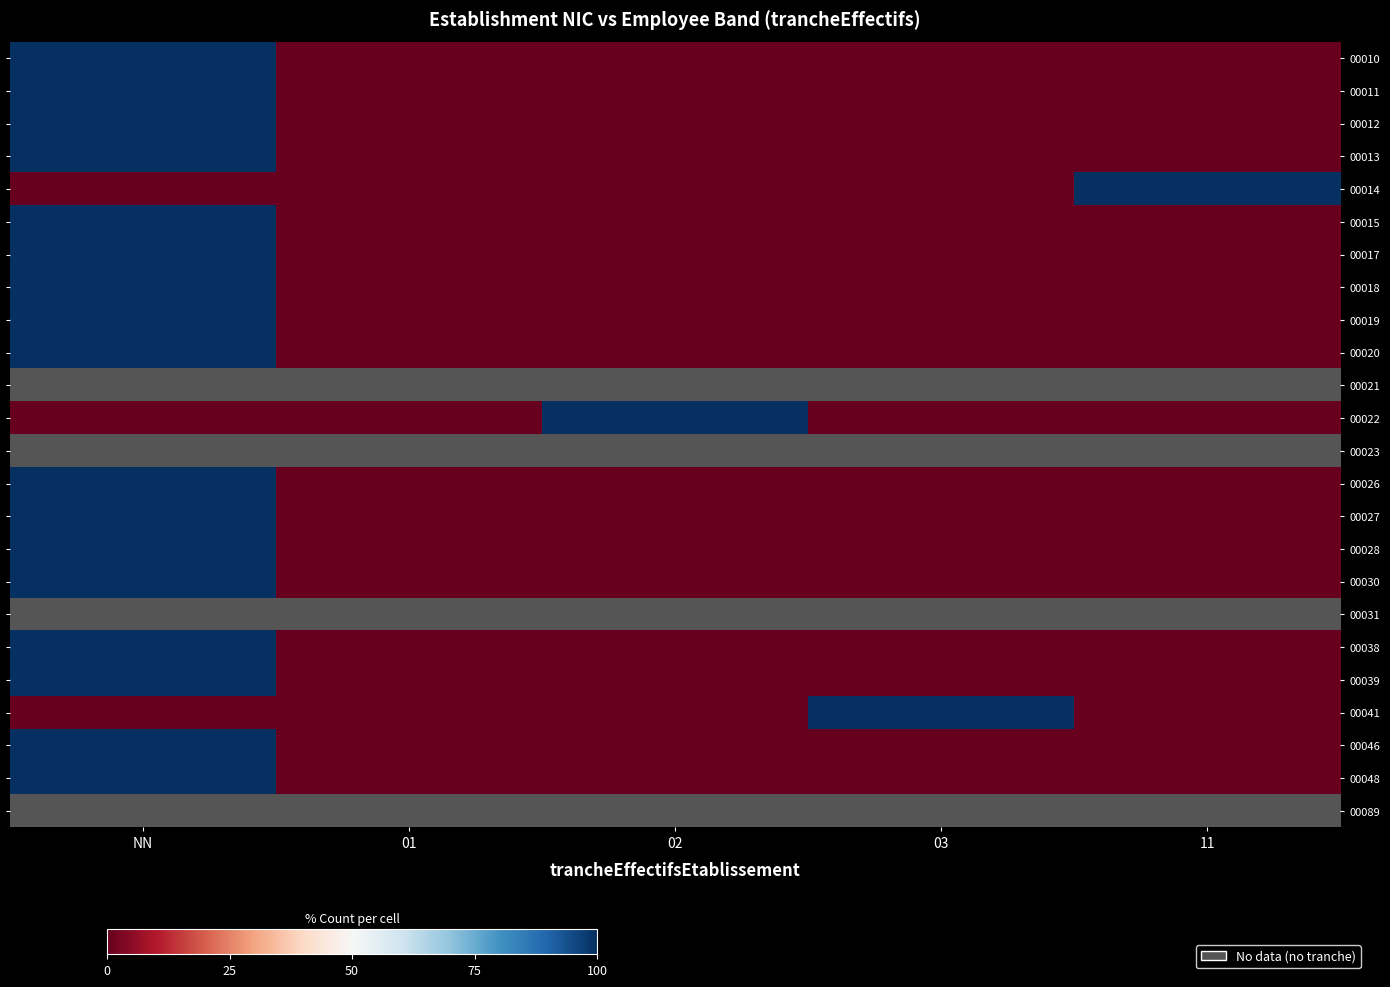

What is the greatest value displayed?

100.0